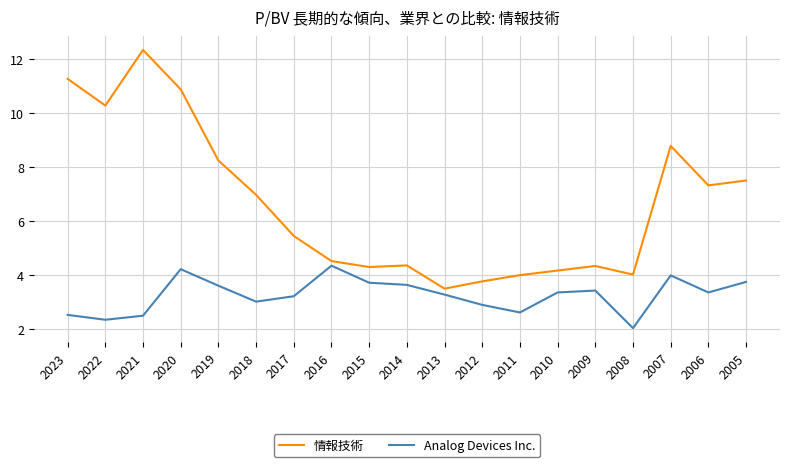

Does the chart have visible grid lines?

Yes